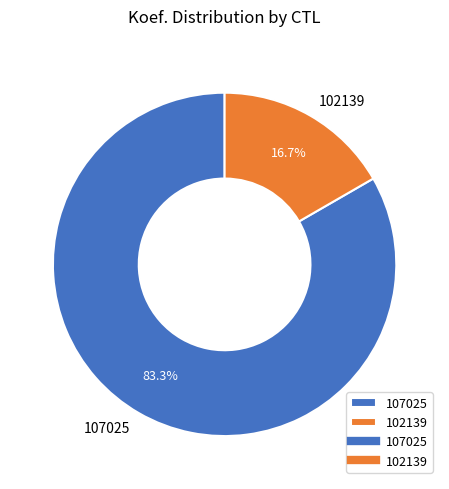

Is it true that 102139 is 25% of the pie?

False